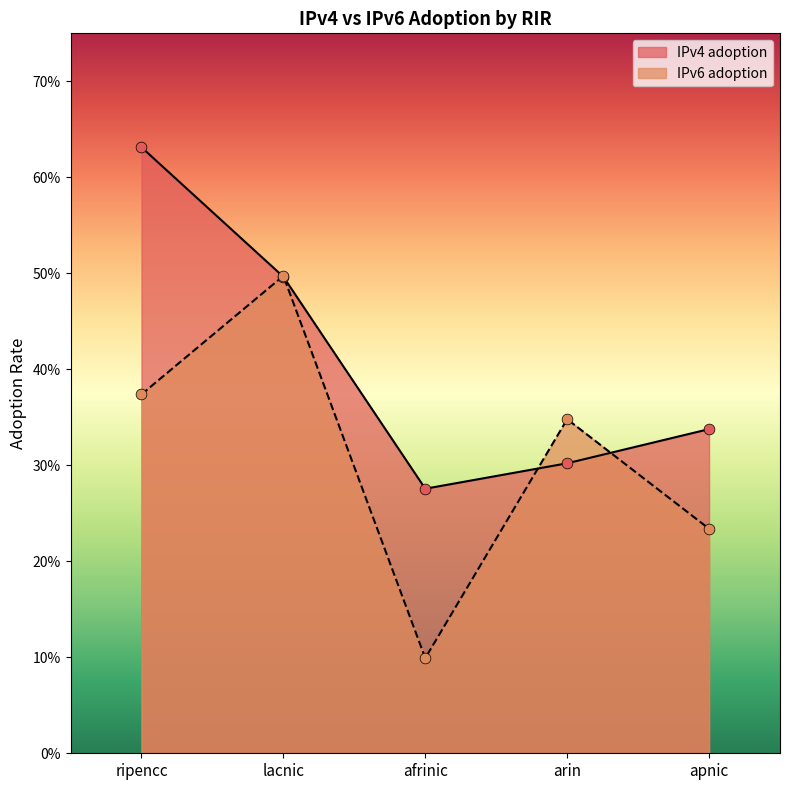

At which category is the sum across all series the highest?

ripencc